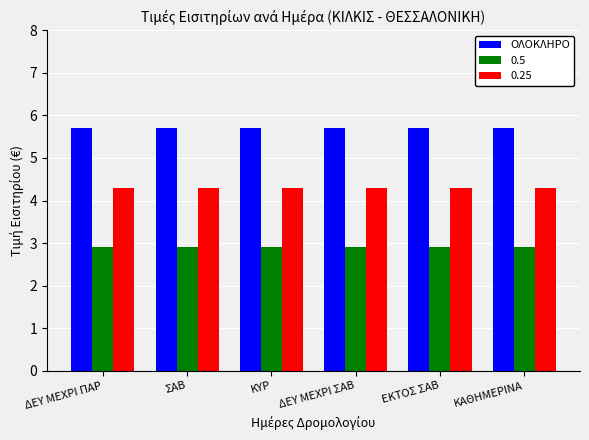

Is it true that 0.5 equals 2.9 at ΚΑΘΗΜΕΡΙΝΑ?

True